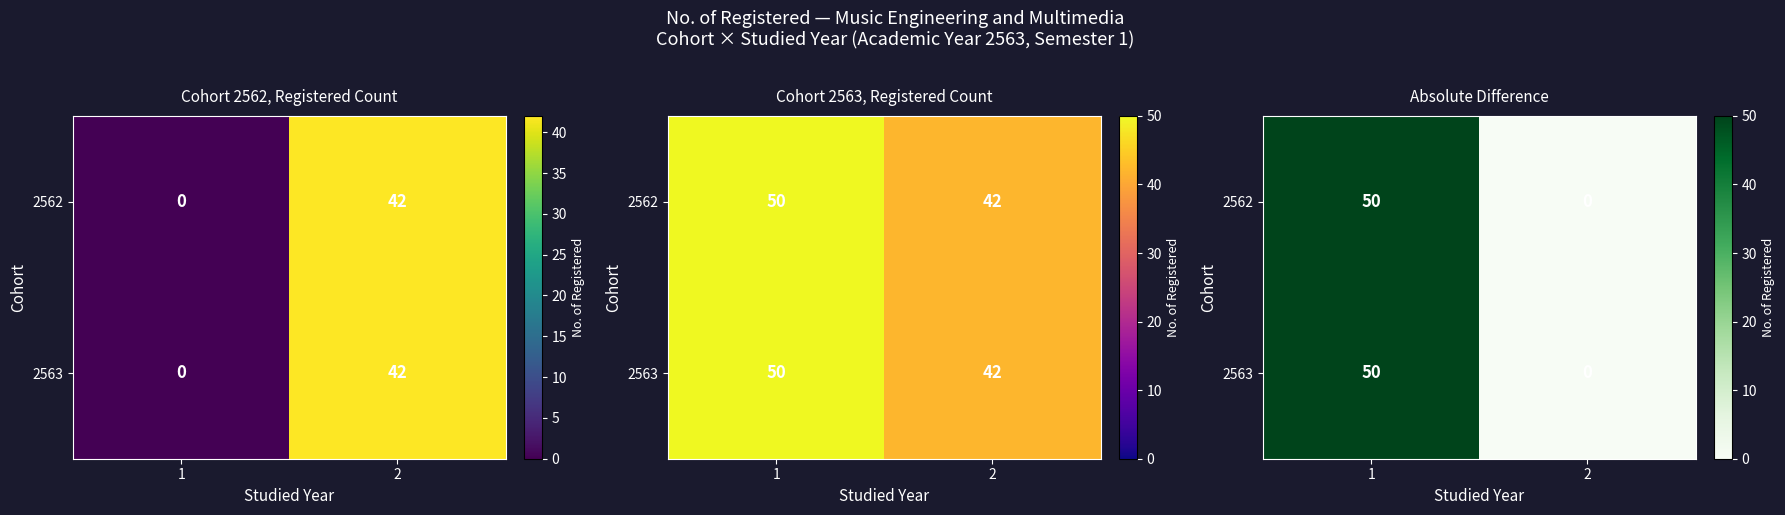

Which series changed the most between 1 and 2?

2562